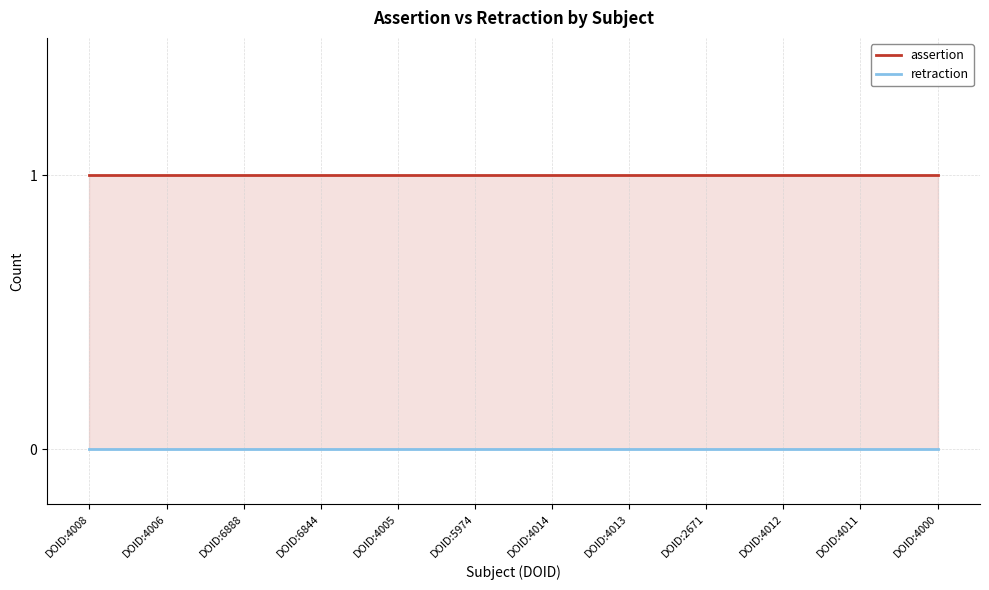

Count the number of categories in the chart.

12